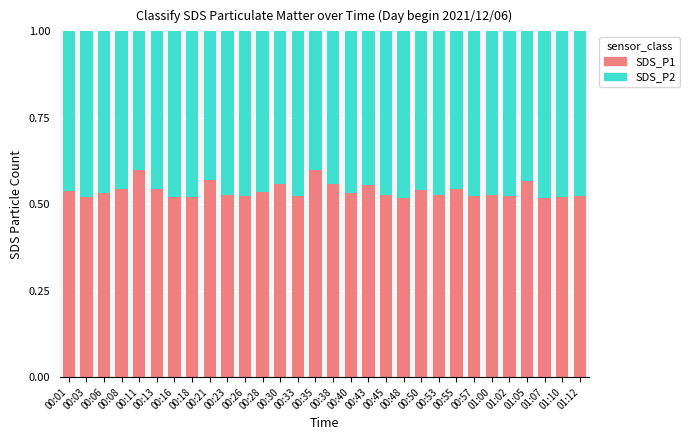

What is the sum of all SDS_P1 values?

16.2